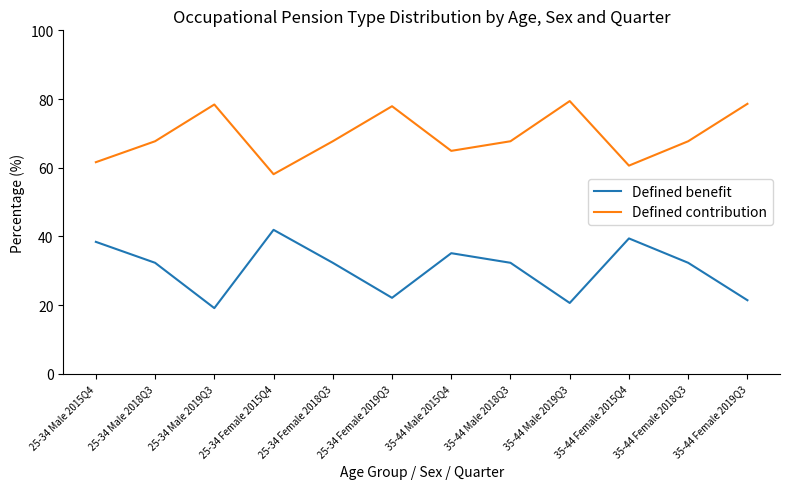

True or false: Defined contribution and Defined benefit cross at least once.

False